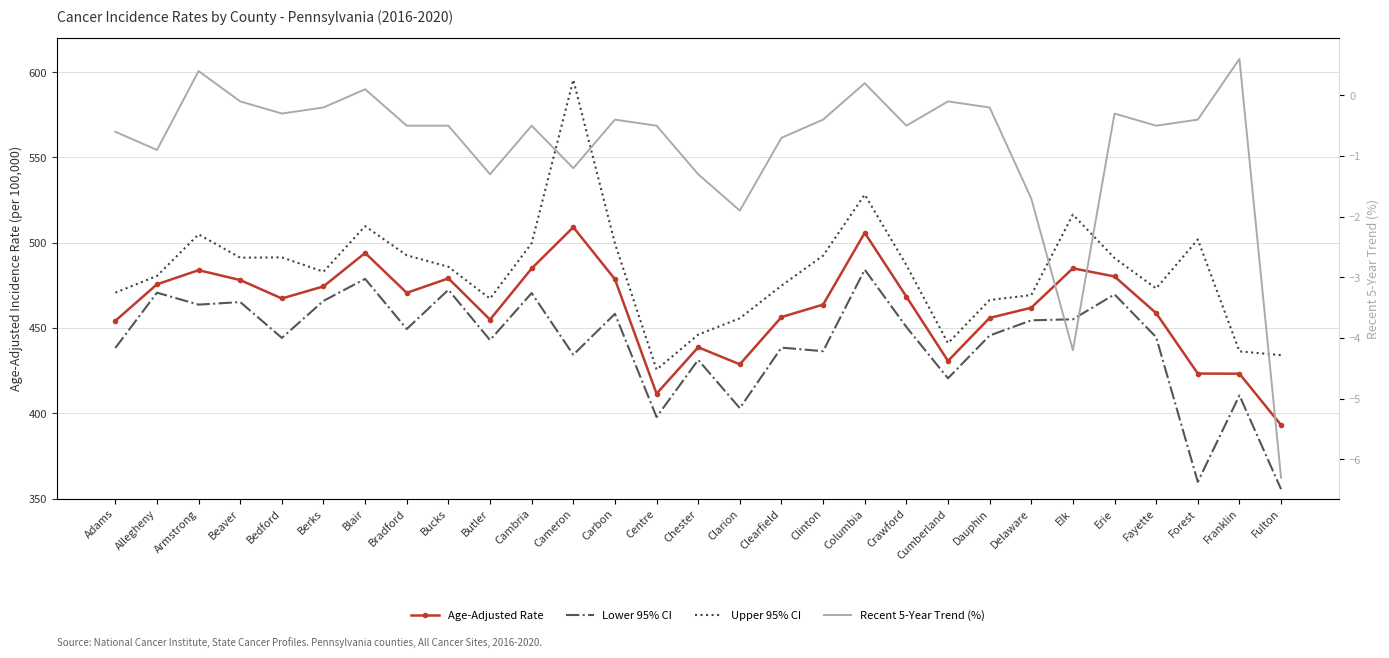

What is the label of the 17th point from the left?

Clearfield